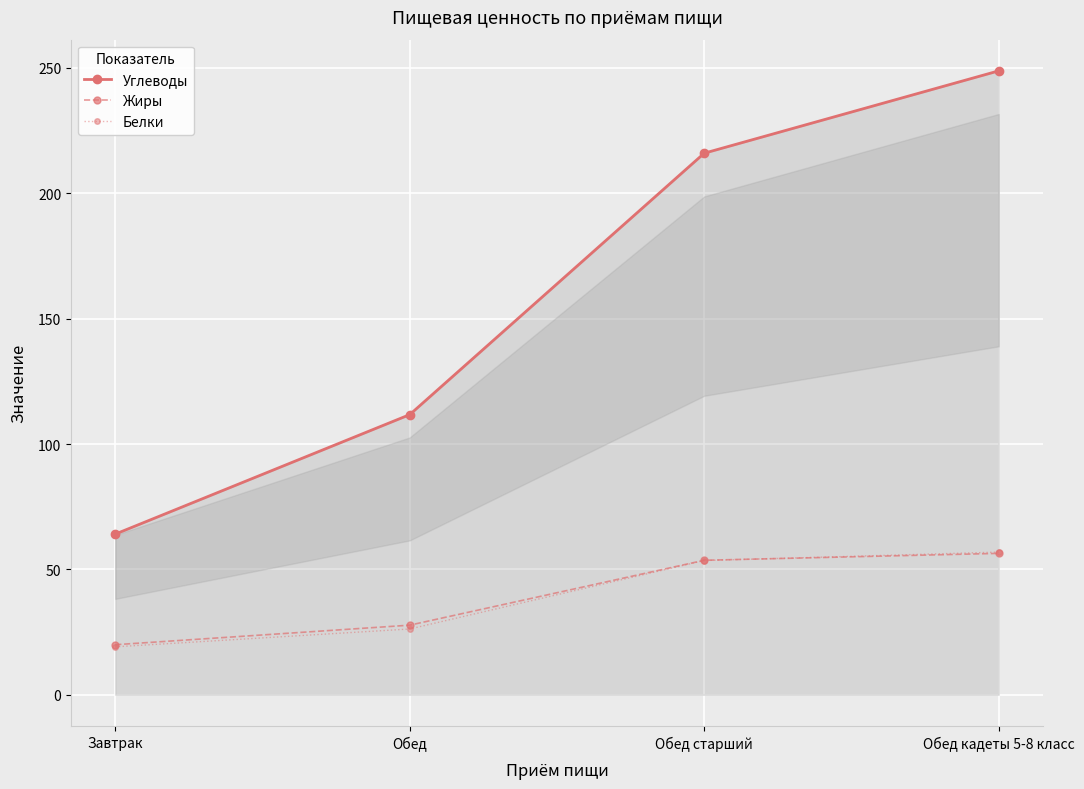

Where does the Углеводы series first go above 215?

Обед старший